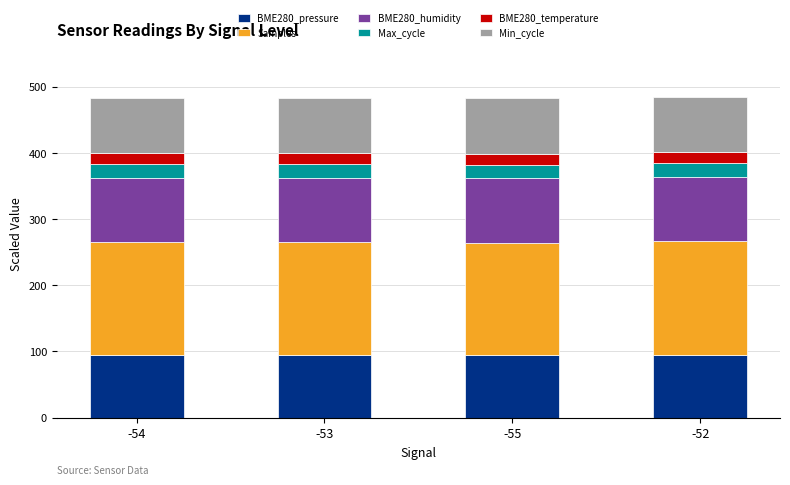

What is the highest value of the BME280_pressure series?

94.7